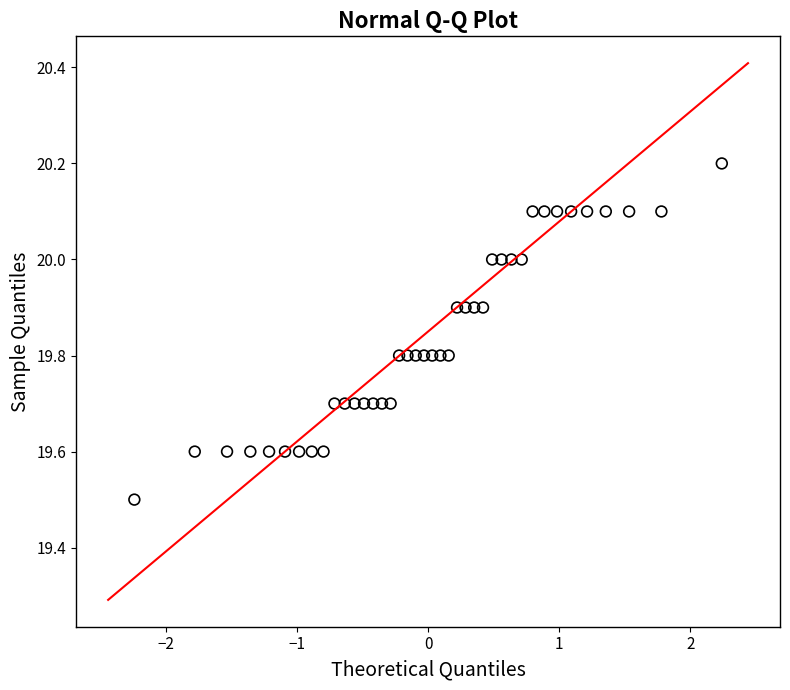

What is the range of Y values (max minus min)?

0.7